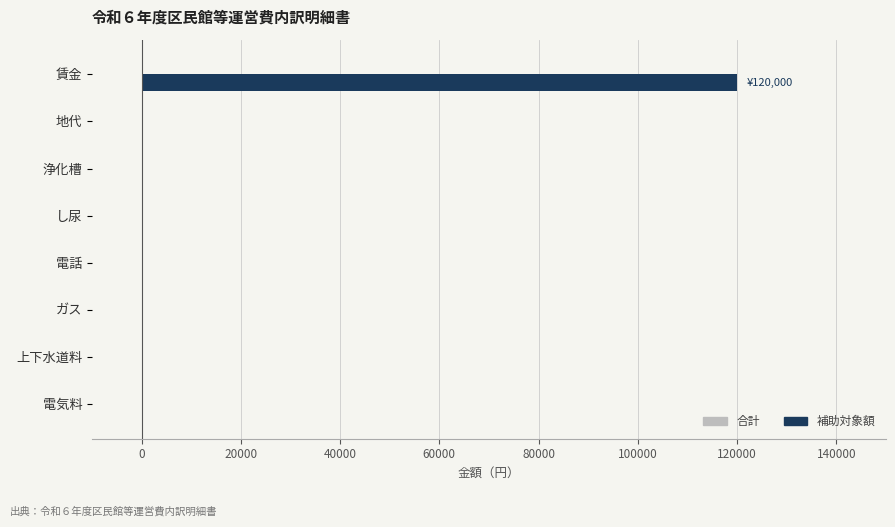

What is the sum of all values?

120000